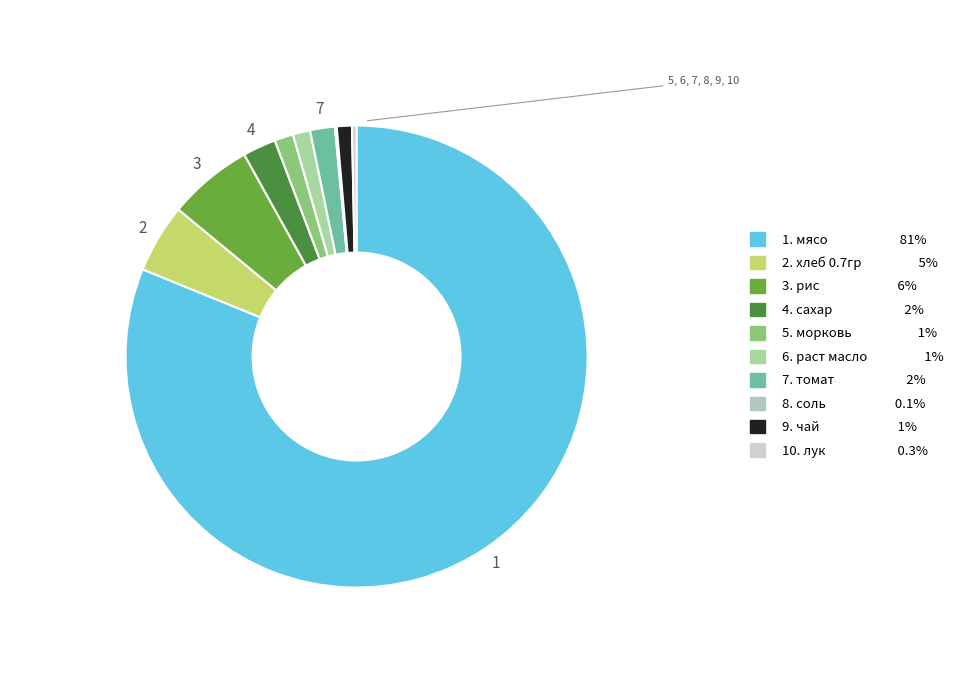

Is there any slice that represents more than half of the pie?

Yes